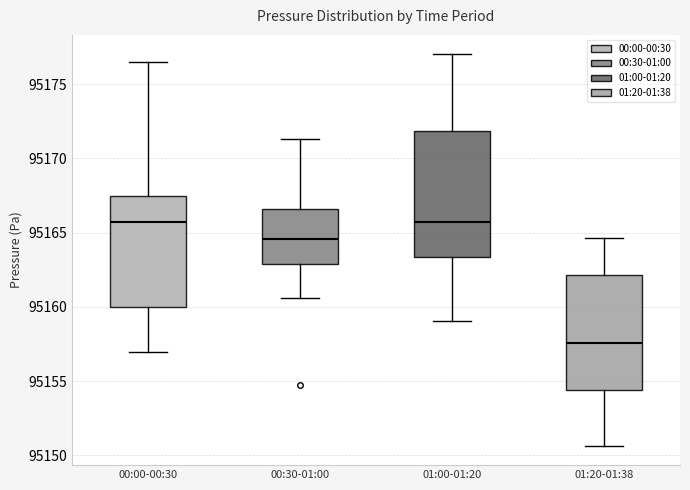

Which box is the tallest, from its lower edge to its upper edge?

01:00-01:20